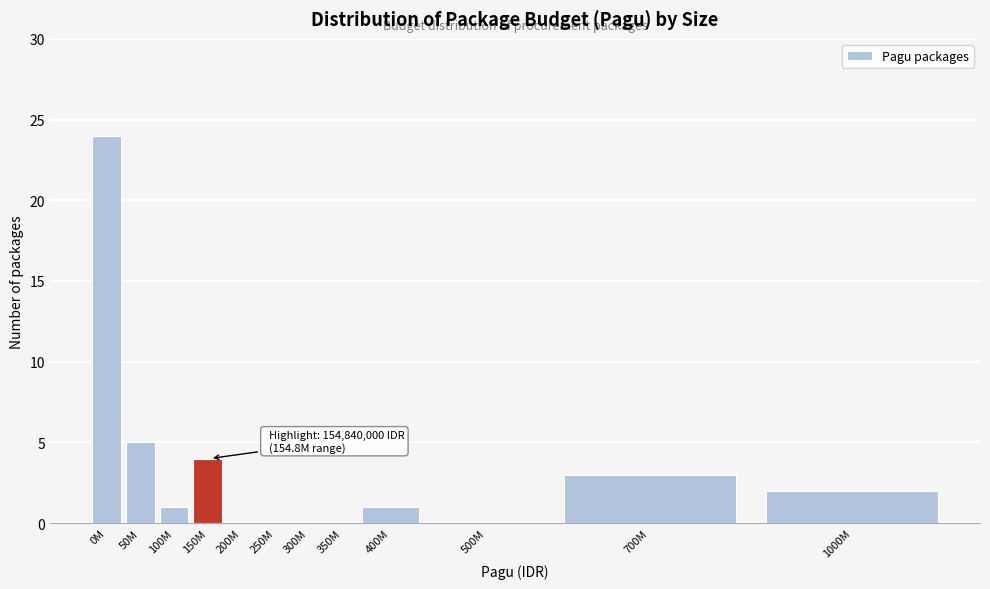

Reading left to right, what are all the values shown in this chart?

0M=24	50M=5	100M=1	150M=4	200M=0	250M=0	300M=0	350M=0	400M=1	500M=0	700M=3	1000M=2